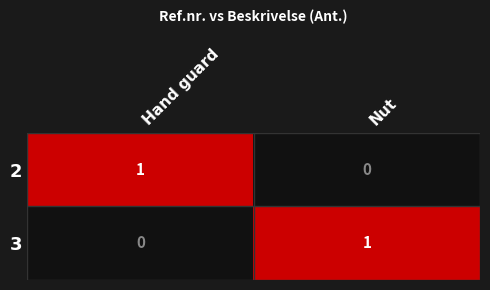

Where is 3 nearest to the value 0?

Hand guard